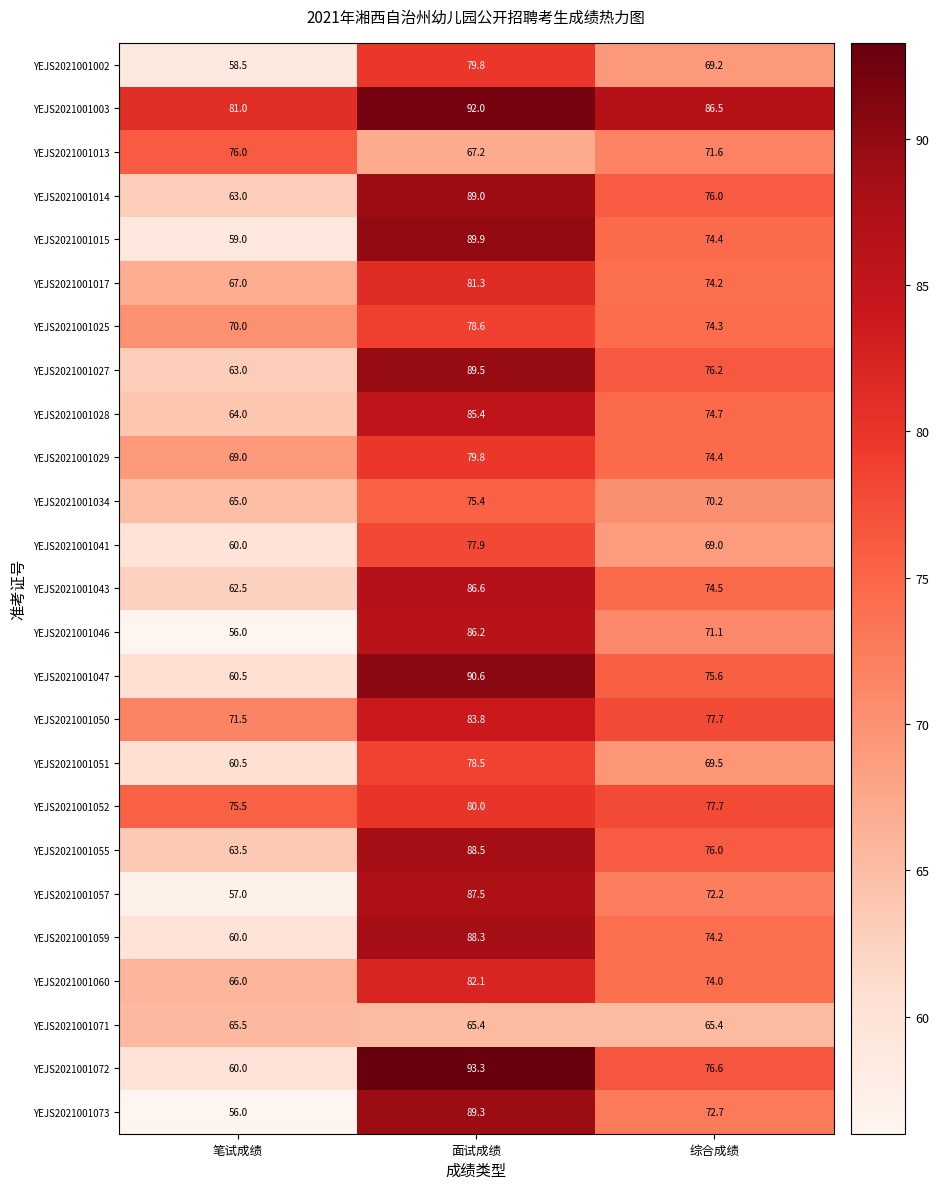

What is the total value across all series at 面试成绩?

2085.9